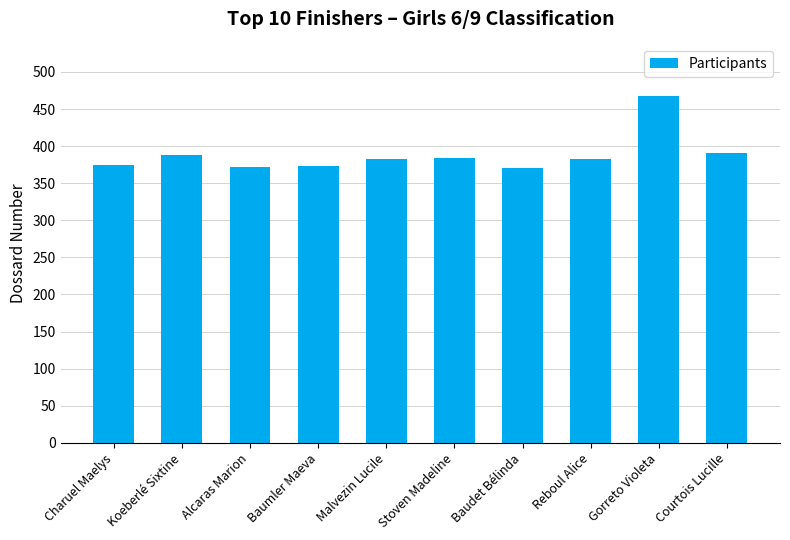

What is the change in value from Baumler Maeva to Gorreto Violeta?

+94